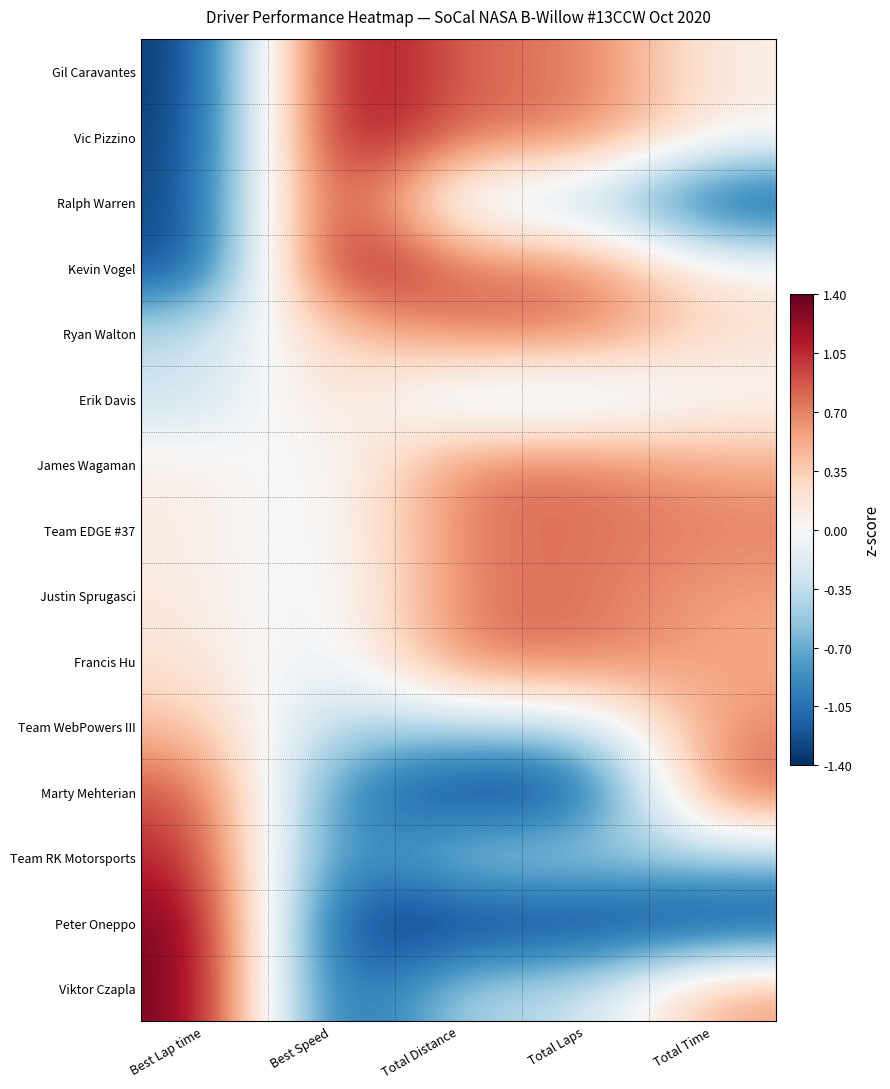

Reading left to right, list all the values displayed in this chart.

Gil Caravantes: Best Lap time=-1.4	Best Speed=1.4	Total Distance=0.8	Total Laps=0.8	Total Time=0.1
Vic Pizzino: Best Lap time=-1.4	Best Speed=1.4	Total Distance=0.8	Total Laps=0.8	Total Time=0.1
Ralph Warren: Best Lap time=-1.3	Best Speed=1.4	Total Distance=-0.4	Total Laps=-0.4	Total Time=-1.4
Kevin Vogel: Best Lap time=-1.3	Best Speed=1.4	Total Distance=0.8	Total Laps=0.8	Total Time=0.1
Ryan Walton: Best Lap time=-0.3	Best Speed=0.3	Total Distance=0.8	Total Laps=0.8	Total Time=0.2
Erik Davis: Best Lap time=-0.3	Best Speed=0.3	Total Distance=-0.4	Total Laps=-0.4	Total Time=-0.0
James Wagaman: Best Lap time=0.1	Best Speed=-0.1	Total Distance=0.8	Total Laps=0.8	Total Time=0.5
Team EDGE #37: Best Lap time=0.1	Best Speed=-0.1	Total Distance=0.8	Total Laps=0.8	Total Time=0.7
Justin Sprugasci: Best Lap time=0.2	Best Speed=-0.2	Total Distance=0.8	Total Laps=0.8	Total Time=0.6
Francis Hu: Best Lap time=0.2	Best Speed=-0.2	Total Distance=0.8	Total Laps=0.8	Total Time=0.5
Team WebPowers III: Best Lap time=0.5	Best Speed=-0.5	Total Distance=-0.4	Total Laps=-0.4	Total Time=0.7
Marty Mehterian: Best Lap time=0.9	Best Speed=-0.9	Total Distance=-1.4	Total Laps=-1.4	Total Time=0.9
Team RK Motorsports: Best Lap time=1.1	Best Speed=-1.1	Total Distance=-0.4	Total Laps=-0.4	Total Time=-0.5
Peter Oneppo: Best Lap time=1.4	Best Speed=-1.4	Total Distance=-1.4	Total Laps=-1.4	Total Time=-1.4
Viktor Czapla: Best Lap time=1.4	Best Speed=-1.4	Total Distance=-0.4	Total Laps=-0.4	Total Time=0.6